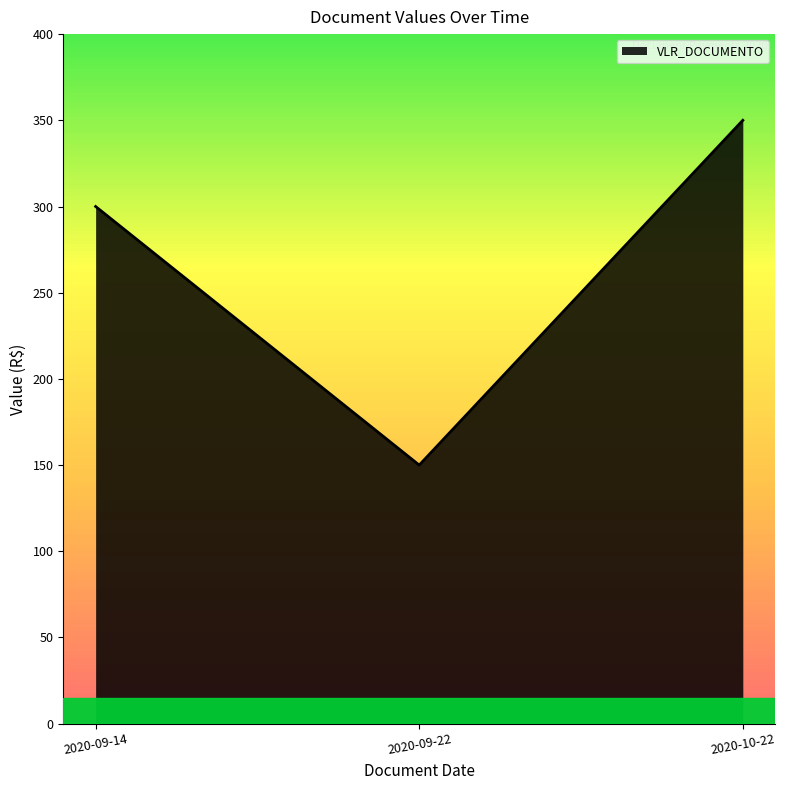

Rank the categories by value from lowest to highest.

2020-09-22, 2020-09-14, 2020-10-22